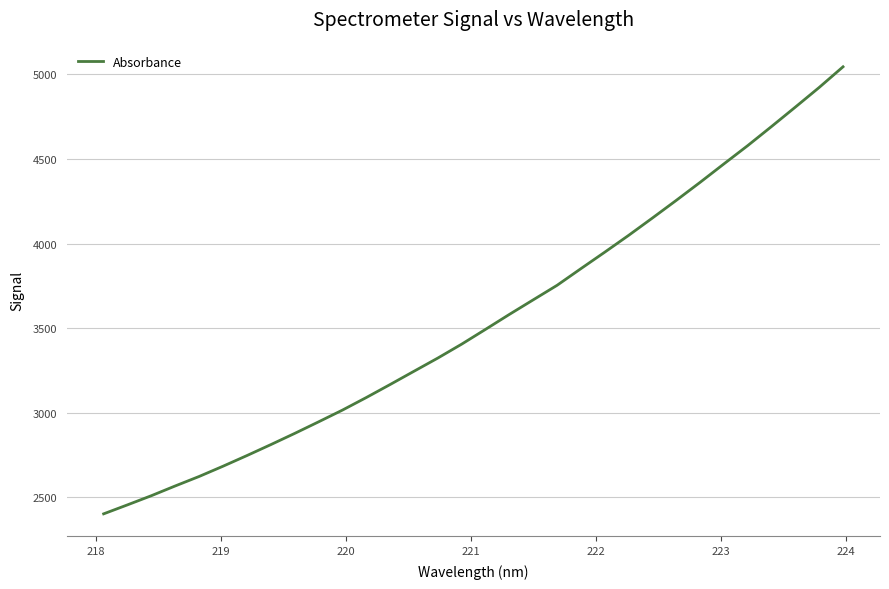

True or false: there are more than 0 points higher than both neighbors.

False